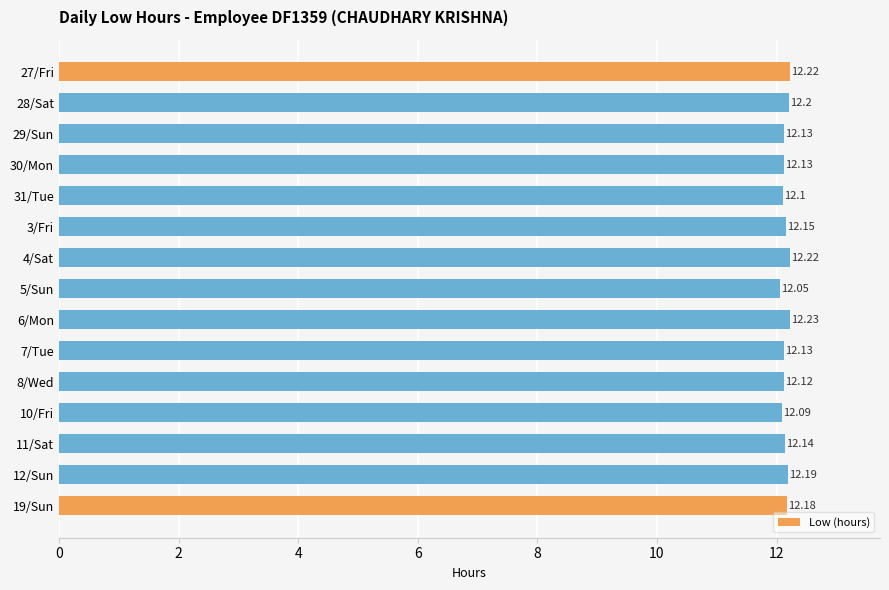

Which category has the lowest value across all series?

5/Sun